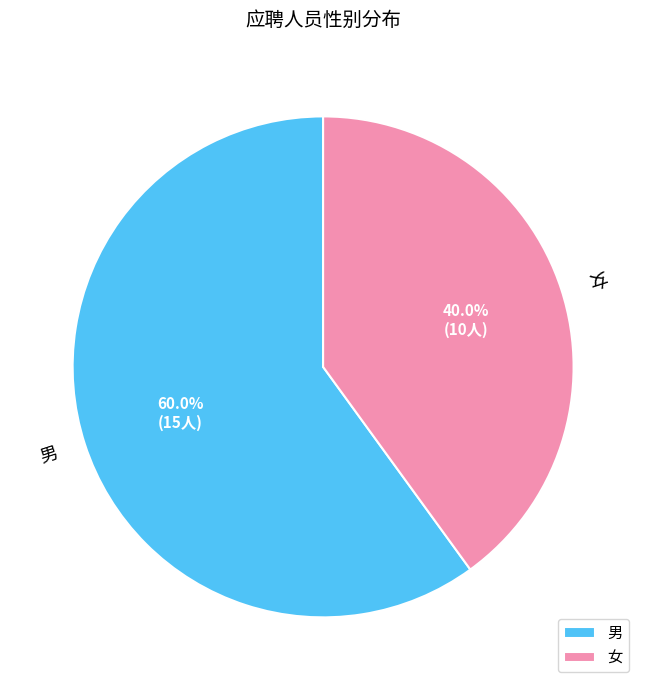

What is the total percentage of 男 and 女?

100.0%